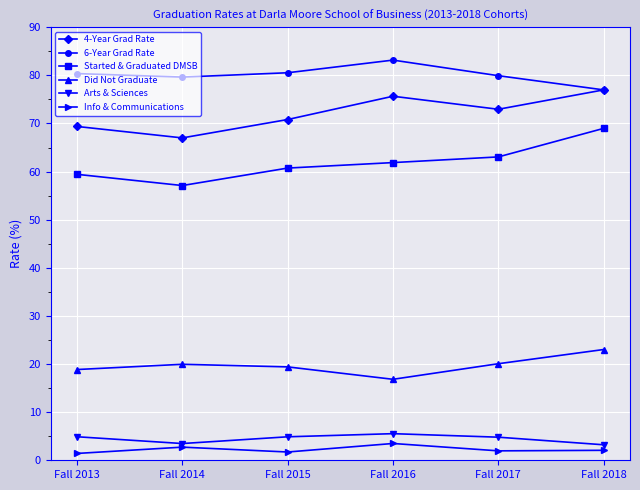

Which series has the widest spread of values?

Started & Graduated DMSB